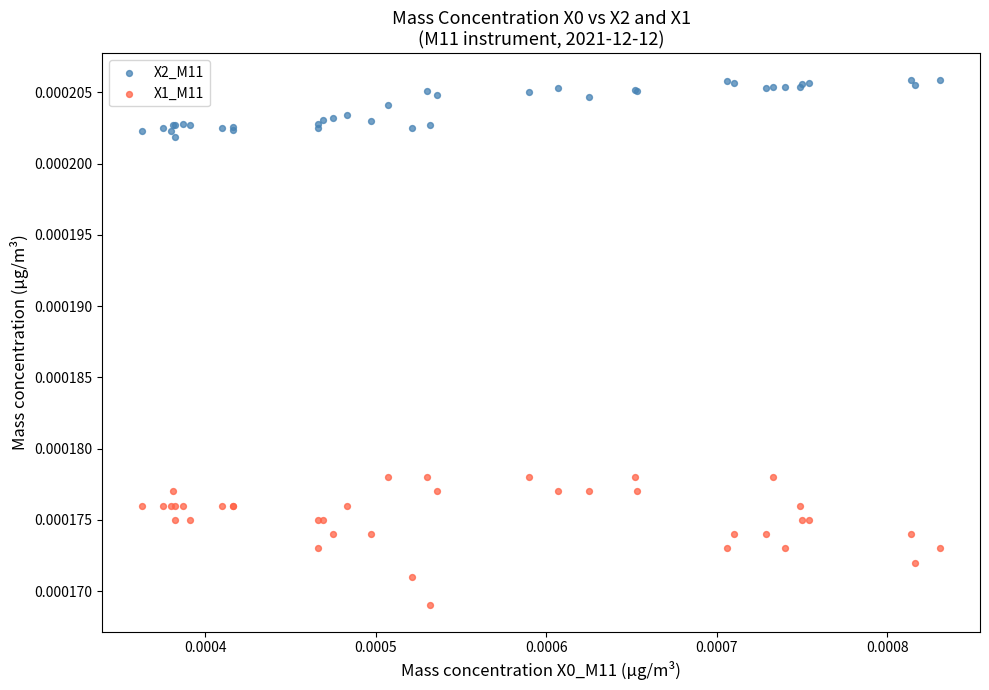

What are all the series names shown in the legend?

X2_M11, X1_M11